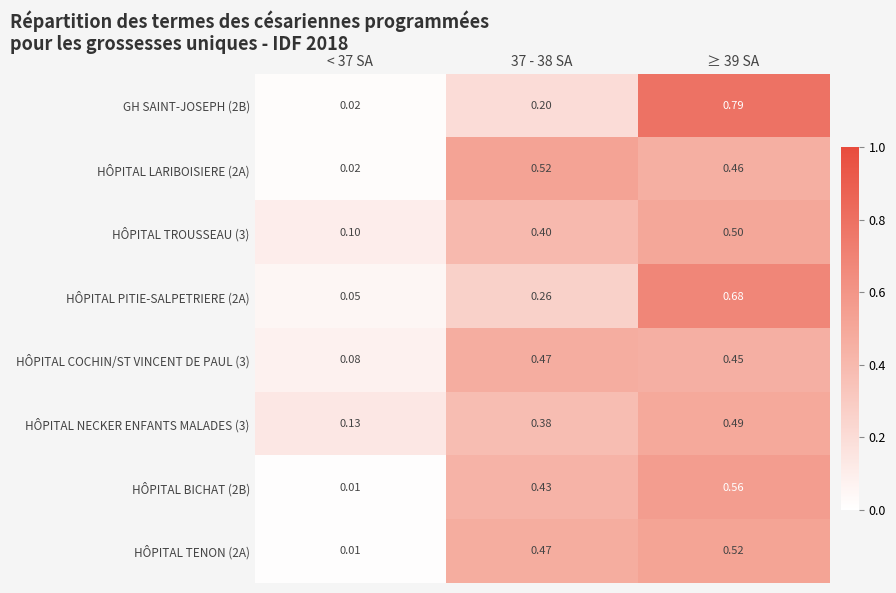

Is the value of GH SAINT-JOSEPH (2B) at ≥ 39 SA greater than the value of HÔPITAL NECKER ENFANTS MALADES (3) at ≥ 39 SA?

Yes